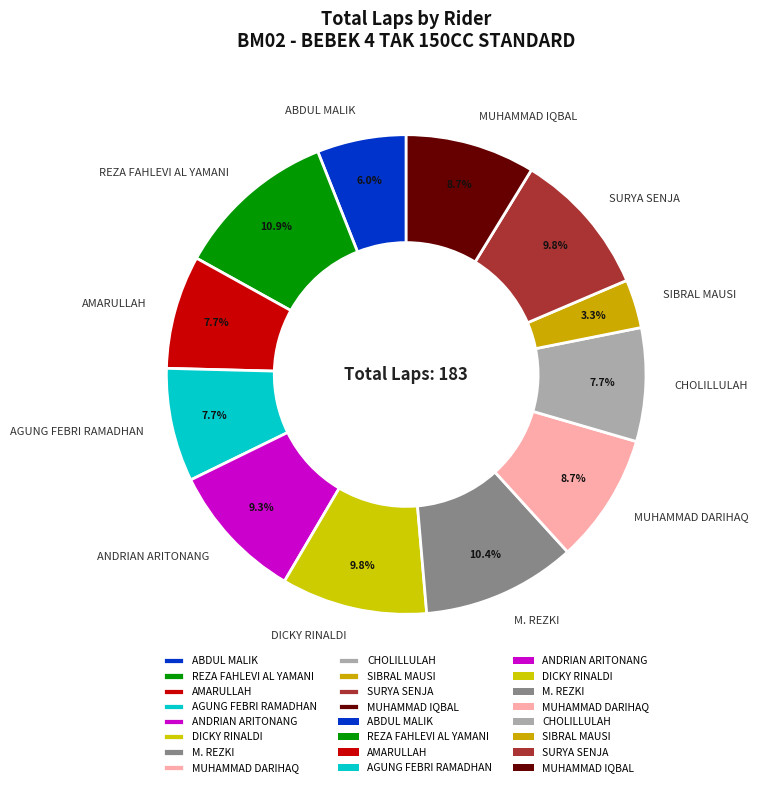

To the nearest percent, what is the difference between the ABDUL MALIK and ANDRIAN ARITONANG slice percentages?

3%